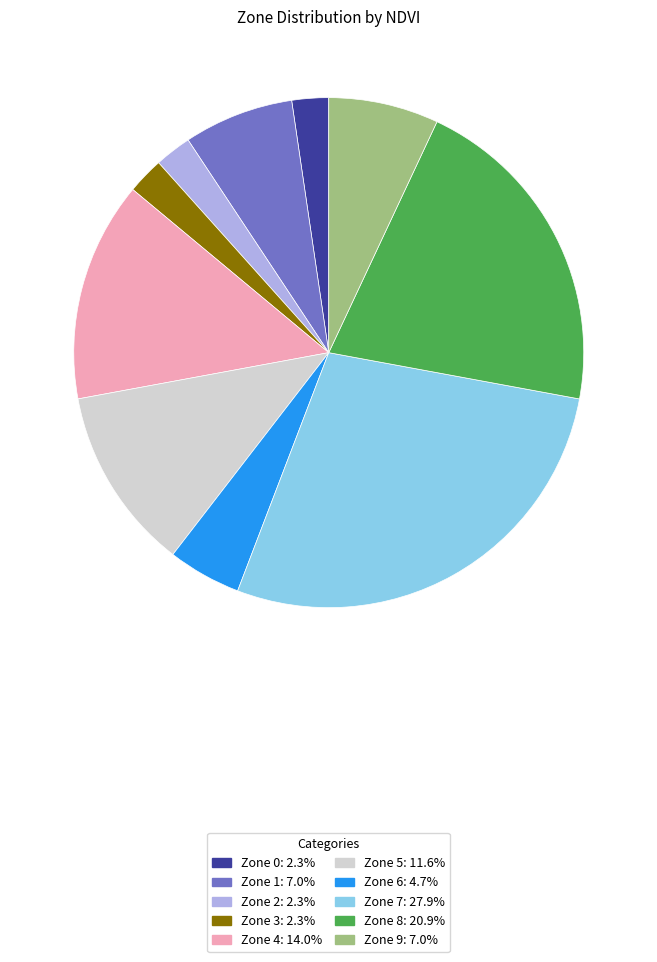

Do Zone 6 and Zone 0 together represent more than half of the pie?

No